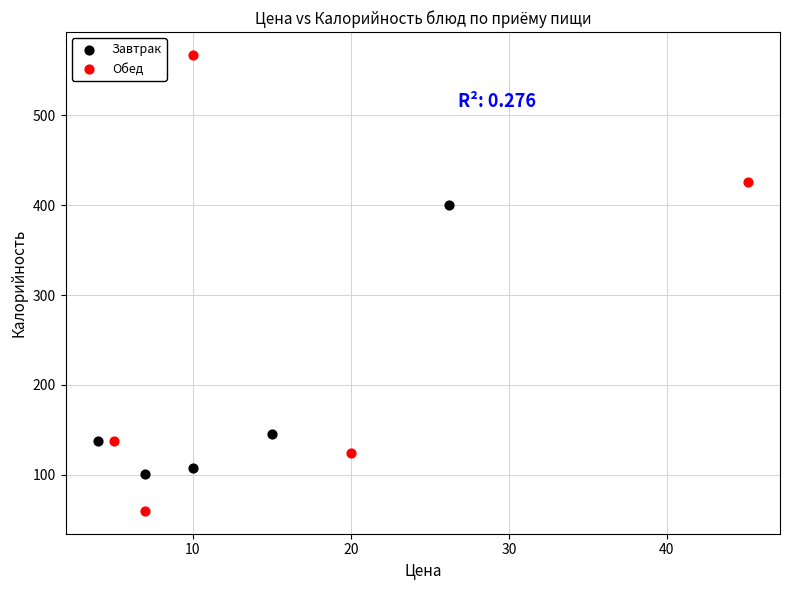

Which series reaches the minimum Y coordinate?

Обед